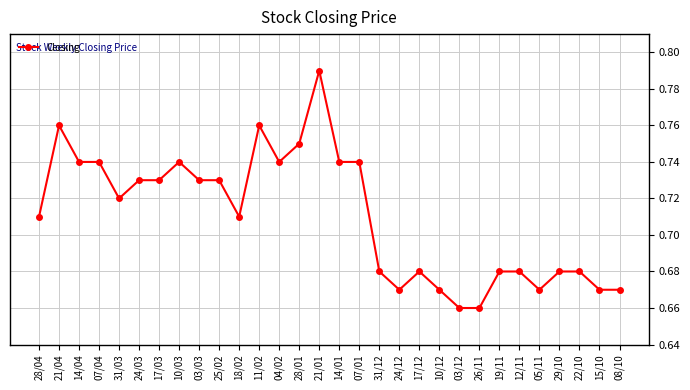

Count the values in the range 0 to 1.

30